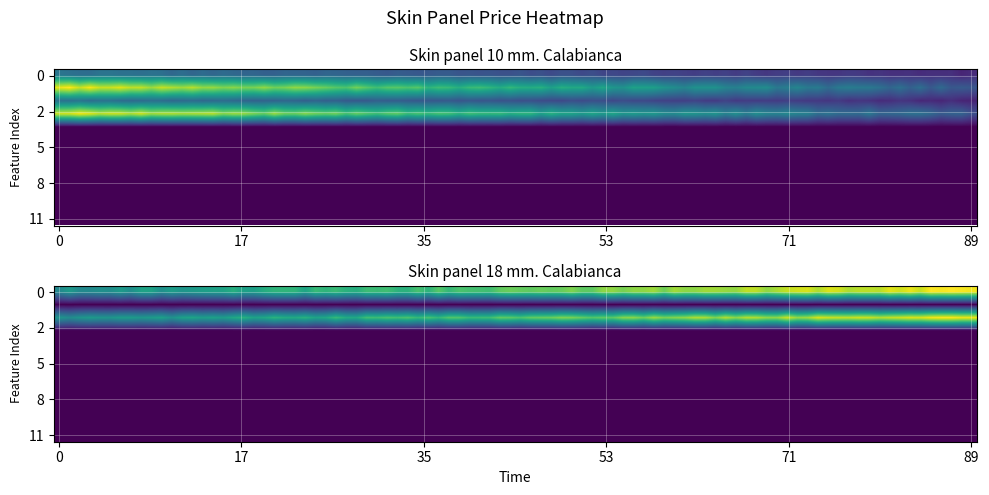

The value of Skin panel 10 mm. Calabianca at 7 is 0.0. True or false?

True